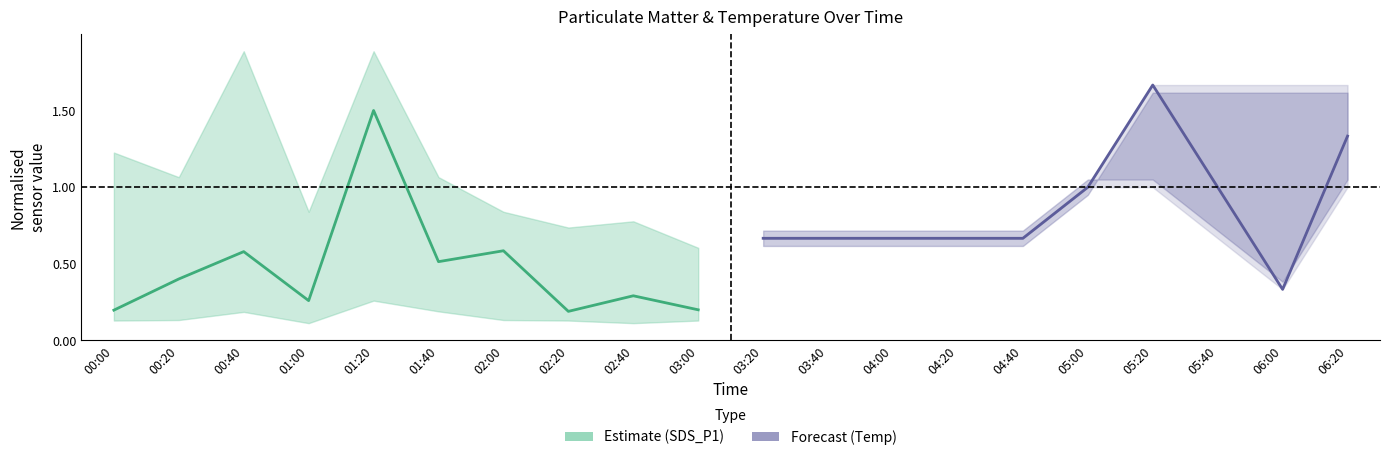

What is the sum of the Estimate values at 02:40 and 03:00?

0.5